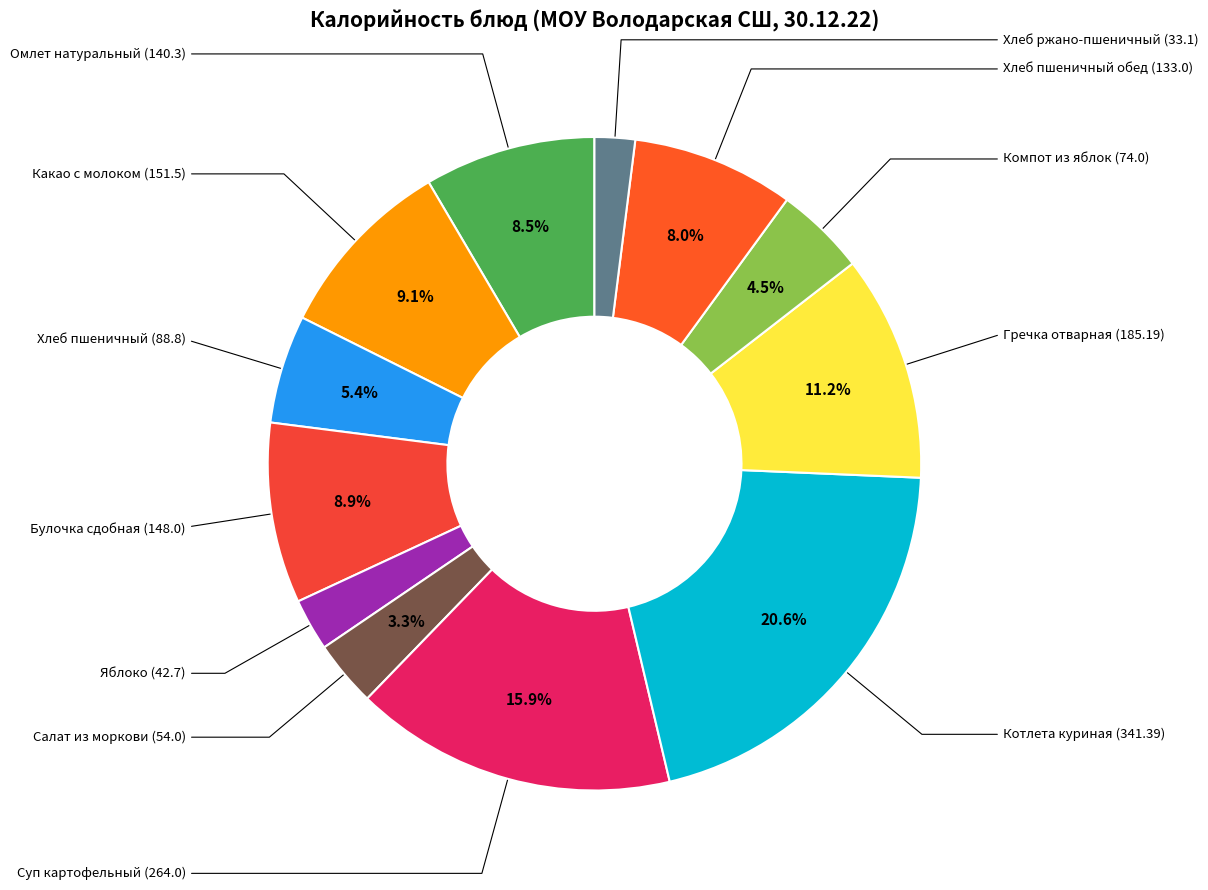

The Салат из моркови (54.0) slice represents 3% of the pie. True or false?

True